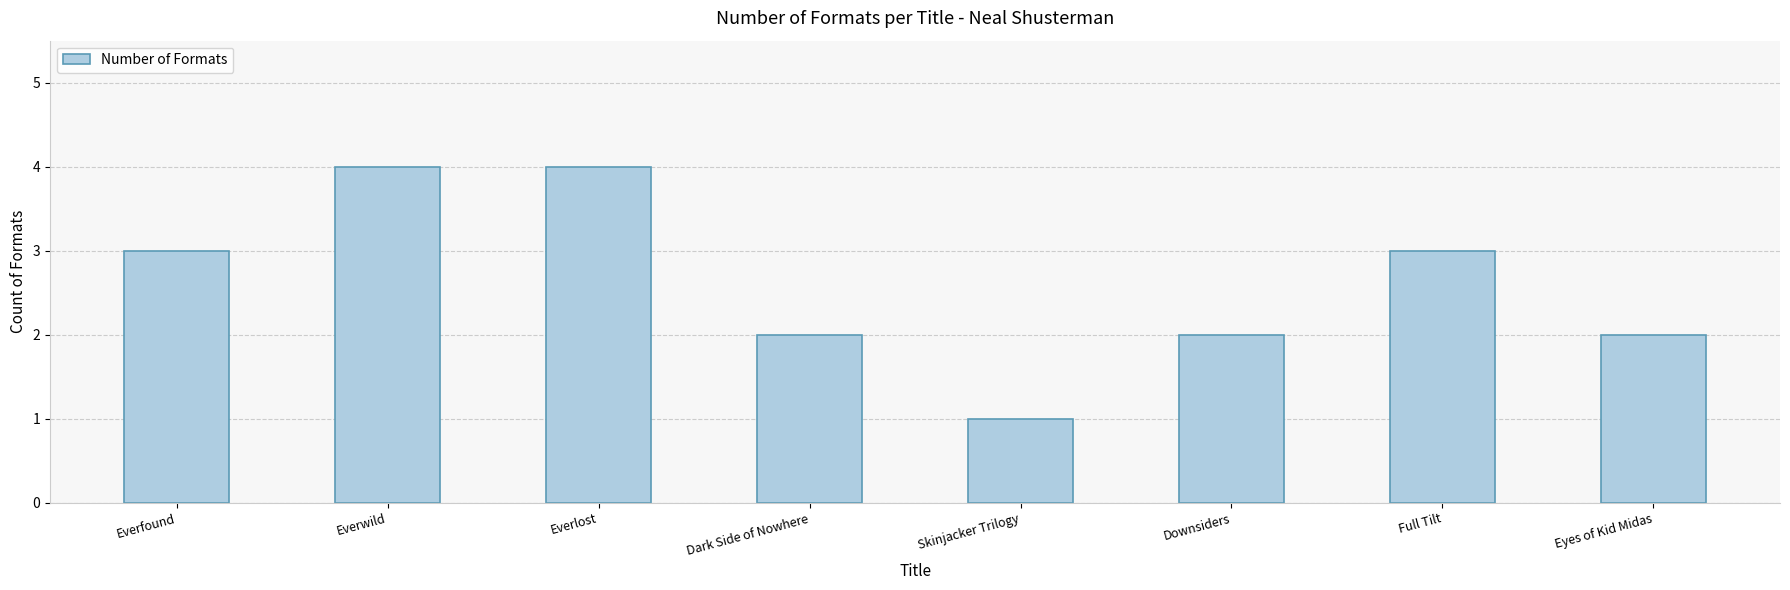

What is the label of the 2nd bar from the right?

Full Tilt